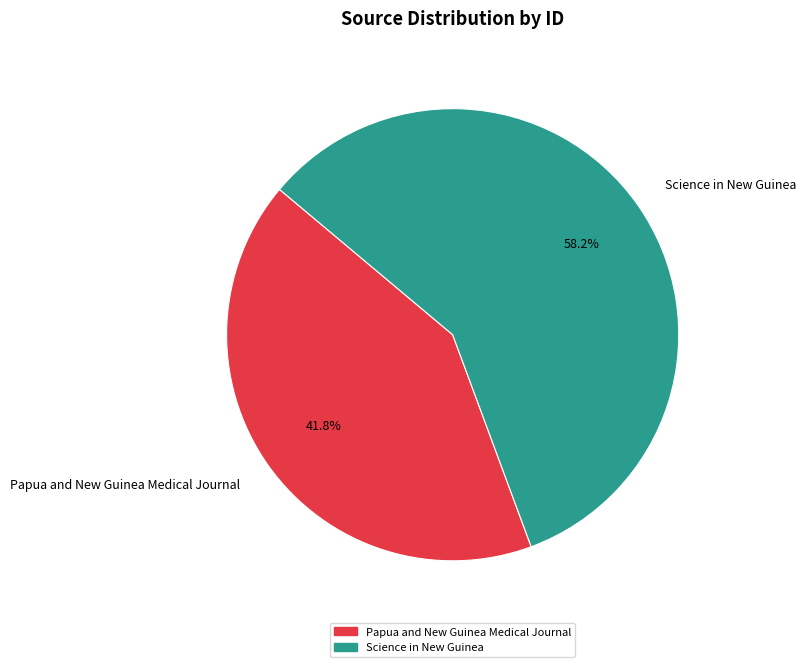

Does Science in New Guinea represent more than half of the total?

Yes